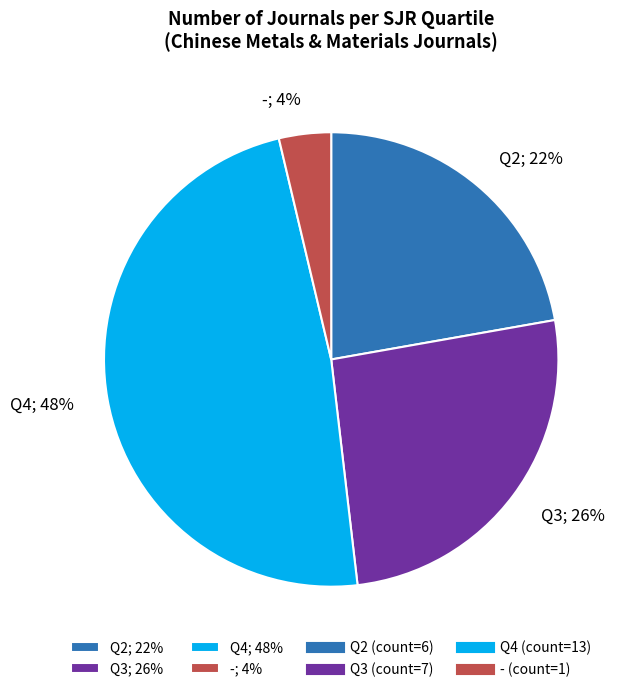

True or false: Q4 accounts for 36% of the total.

False